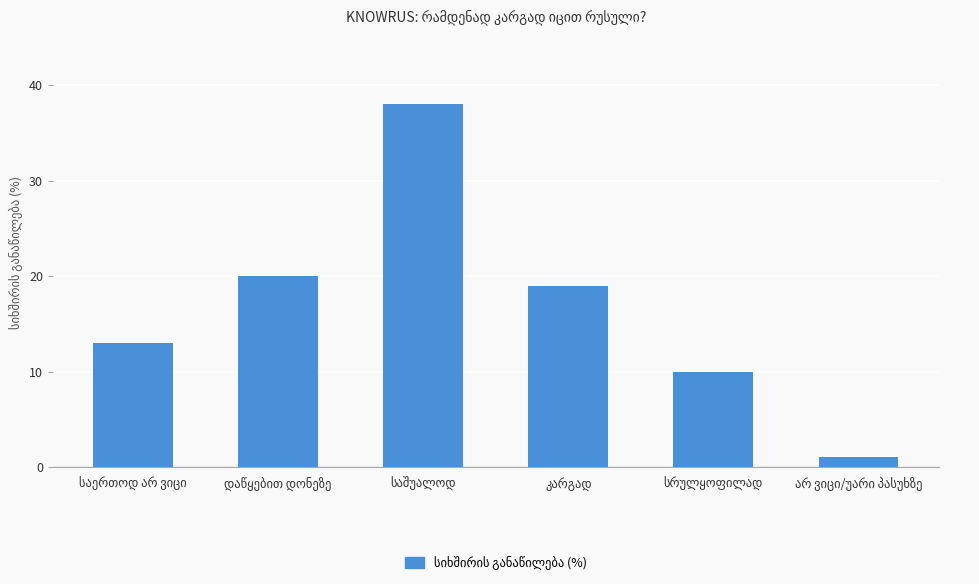

What is the sum of all values?

101